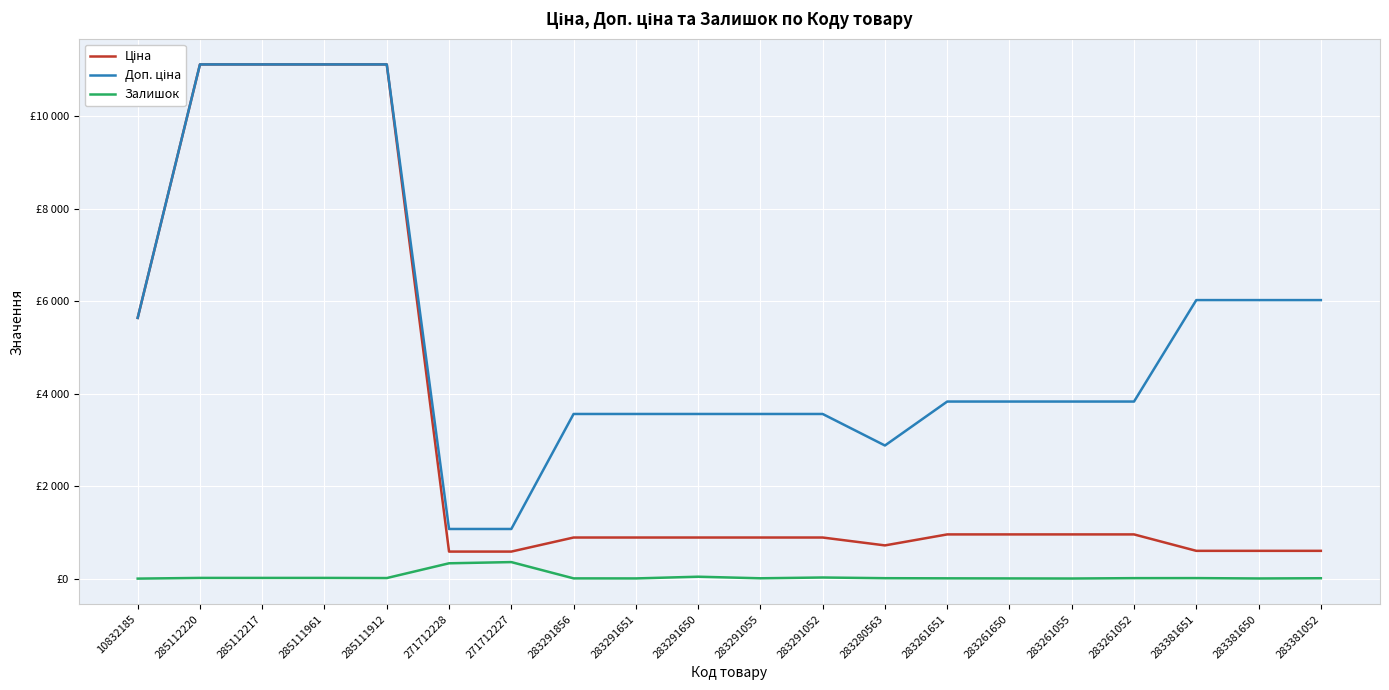

Reading left to right, extract all data points from this chart.

Ціна: 10832185=5636.0	285112220=11113.6	285112217=11113.6	285111961=11113.6	285111912=11113.6	271712228=586.0	271712227=586.0	283291856=889.9	283291651=889.9	283291650=889.9	283291055=889.9	283291052=889.9	283280563=719.6	283261651=957.1	283261650=957.1	283261055=957.1	283261052=957.1	283381651=602.1	283381650=602.1	283381052=602.1
Доп. ціна: 10832185=5636.0	285112220=11113.6	285112217=11113.6	285111961=11113.6	285111912=11113.6	271712228=1074.5	271712227=1074.5	283291856=3559.7	283291651=3559.7	283291650=3559.7	283291055=3559.7	283291052=3559.7	283280563=2878.5	283261651=3828.4	283261650=3828.4	283261055=3828.4	283261052=3828.4	283381651=6020.8	283381650=6020.8	283381052=6020.8
Залишок: 10832185=2.0	285112220=17.0	285112217=17.0	285111961=17.0	285111912=14.0	271712228=333.0	271712227=359.0	283291856=7.0	283291651=6.0	283291650=43.0	283291055=9.0	283291052=26.0	283280563=11.0	283261651=8.0	283261650=6.0	283261055=4.0	283261052=12.0	283381651=13.0	283381650=5.0	283381052=10.0